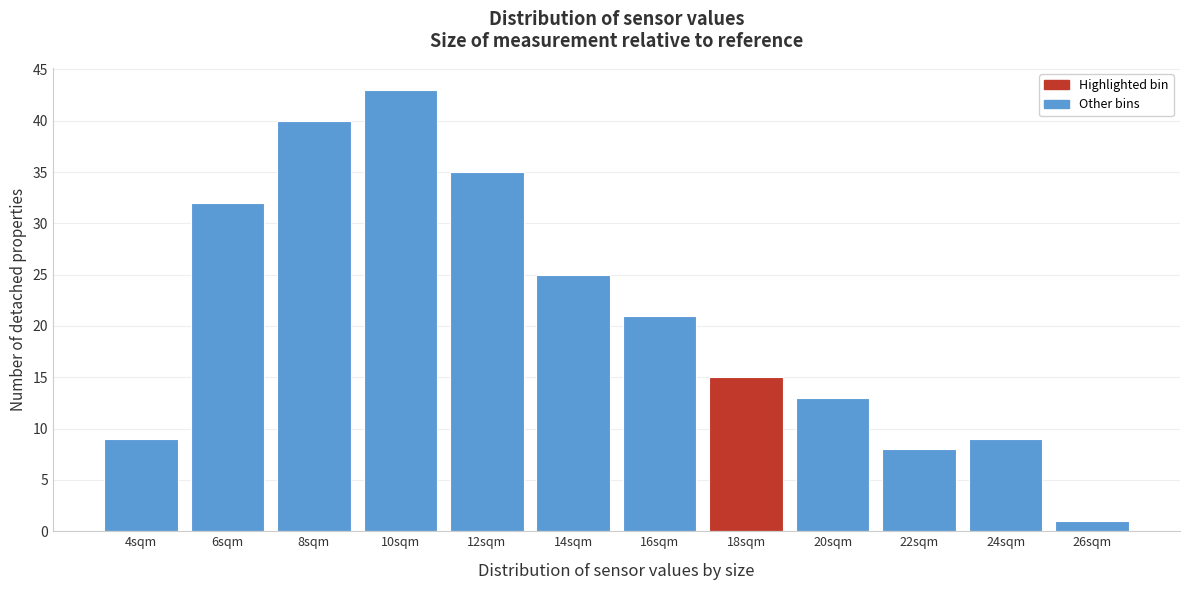

Reading left to right, transcribe all the data shown in this chart.

4sqm=9	6sqm=32	8sqm=40	10sqm=43	12sqm=35	14sqm=25	16sqm=21	18sqm=15	20sqm=13	22sqm=8	24sqm=9	26sqm=1